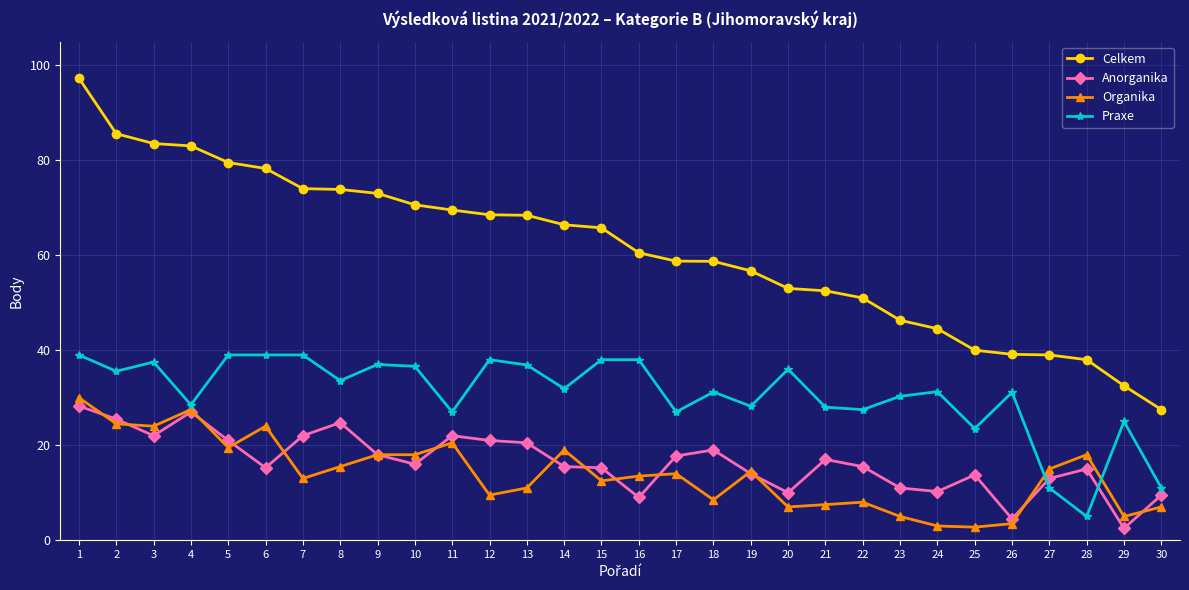

The Praxe series shows 41.5 at 14. True or false?

False